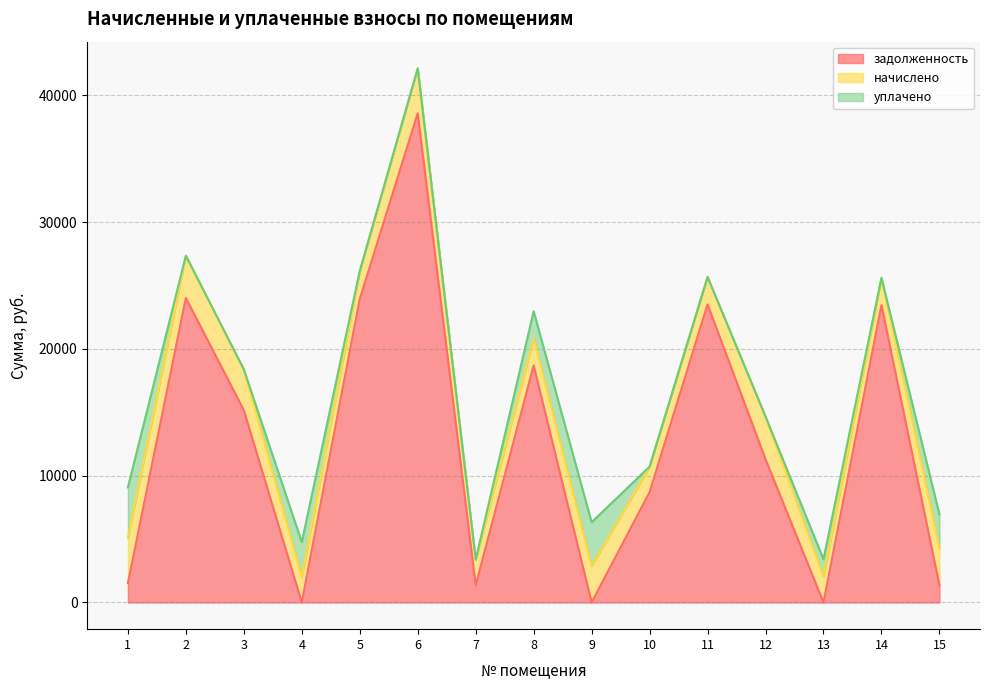

What is the maximum value shown in the chart?

38580.1